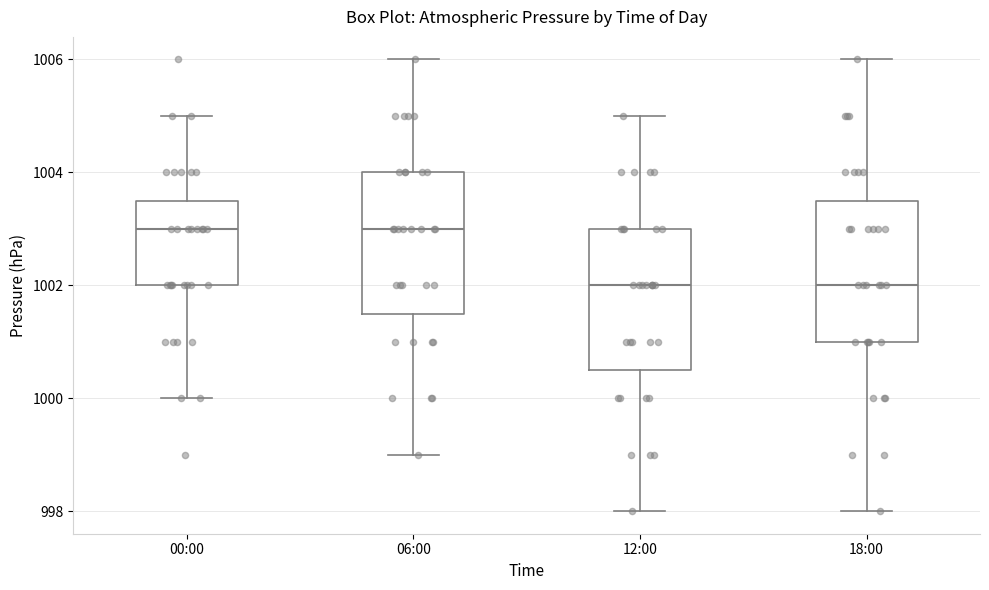

Where does the lower whisker of the box for 18:00 end on the y-axis? The values are not printed on the chart, so give them approximately, as read against the axis.

998.0